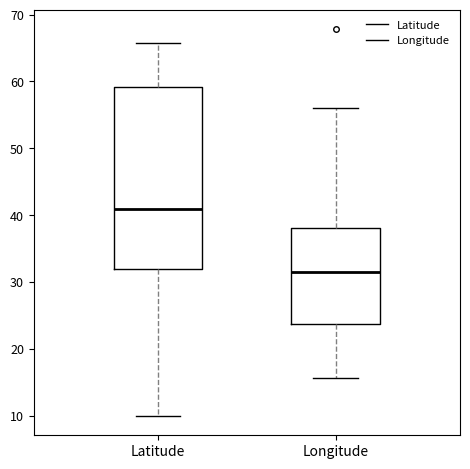

Reading left to right, read every box against the y-axis: the position of its median line, the range the box covers, and the ends of its whiskers. The values are not printed on the chart, so give them approximately, as read against the axis.

Latitude: median 41, box 32 to 59, whiskers 10 to 66
Longitude: median 32, box 24 to 38, whiskers 16 to 56